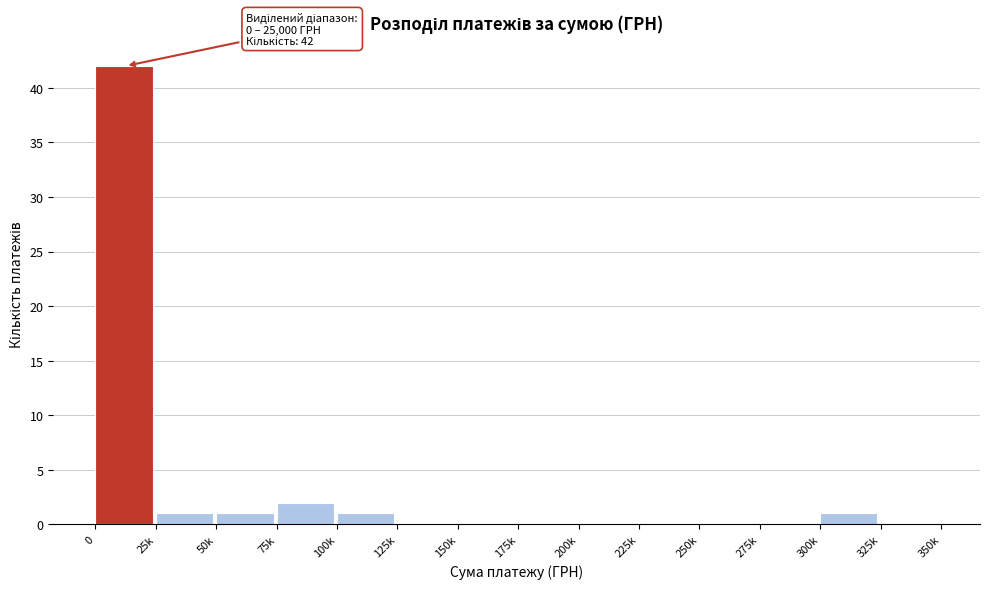

Reading left to right, list all the values displayed in this chart.

0=42	25k=1	50k=1	75k=2	100k=1	125k=0	150k=0	175k=0	200k=0	225k=0	250k=0	275k=0	300k=1	325k=0